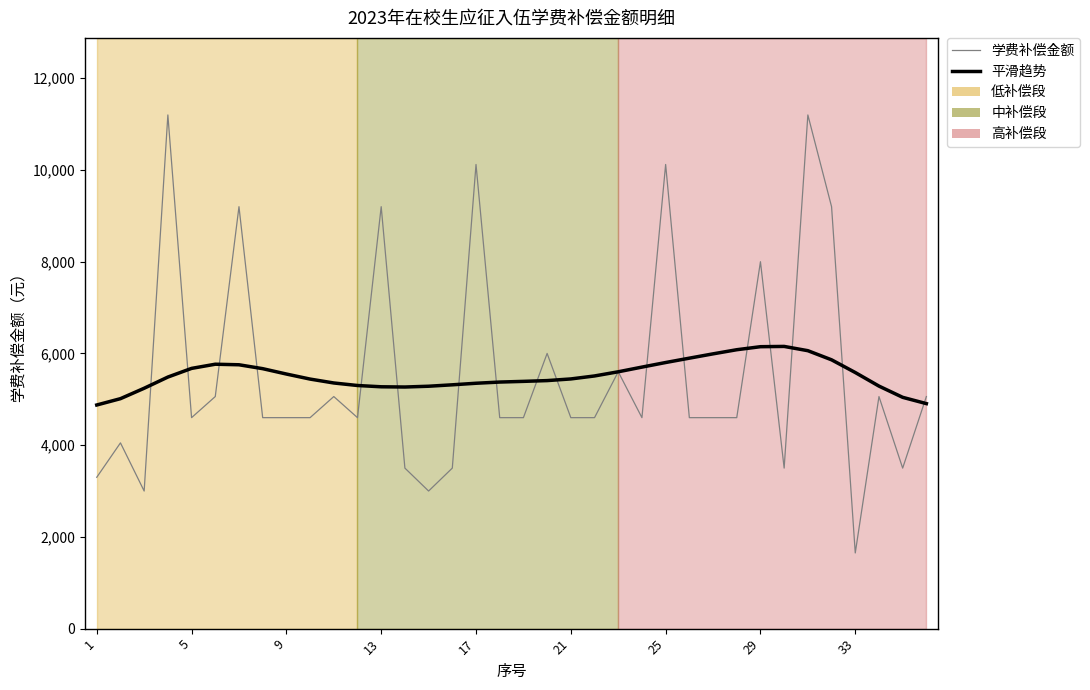

What is the lowest value of the 平滑趋势 series?

4876